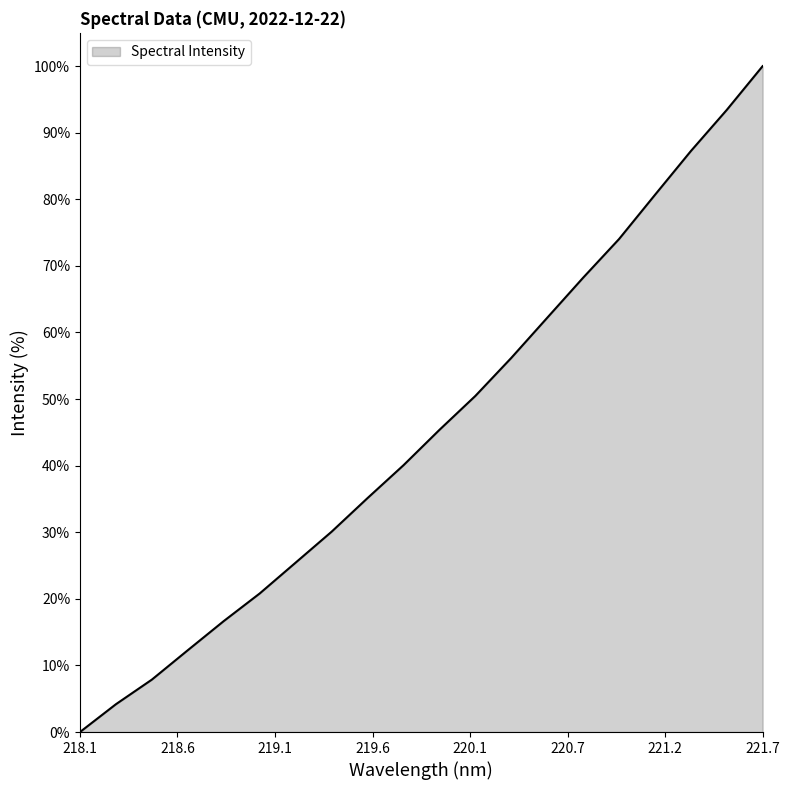

What is the greatest value displayed?

100.0